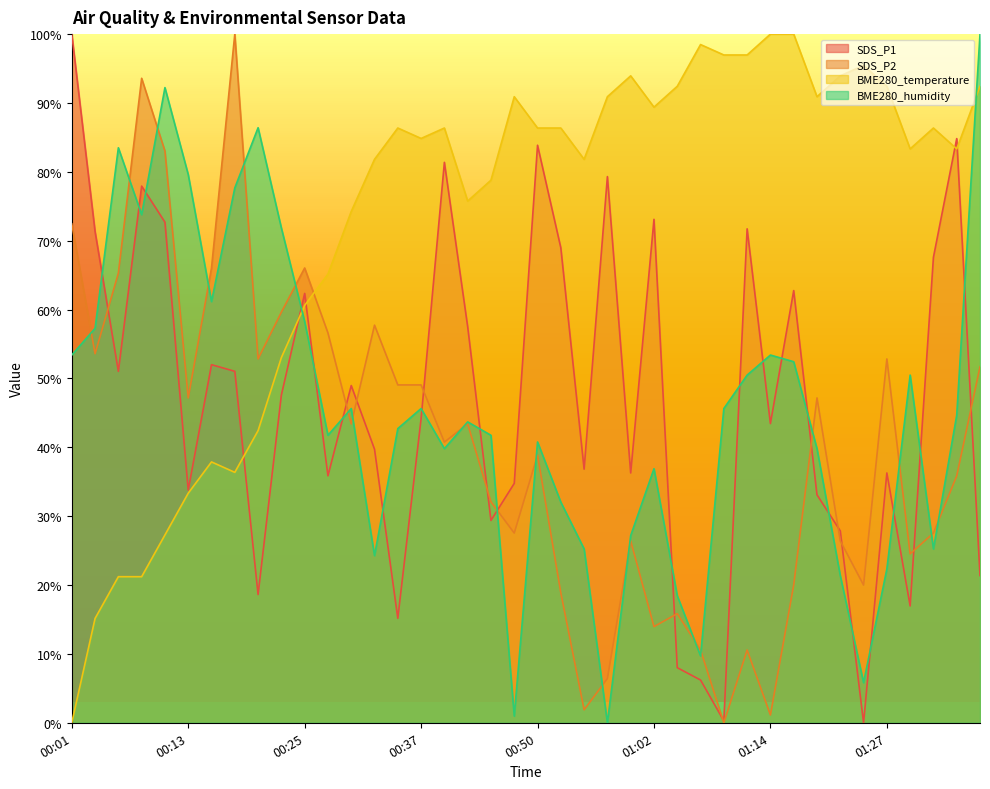

Which series has the largest range (max minus min)?

SDS_P1